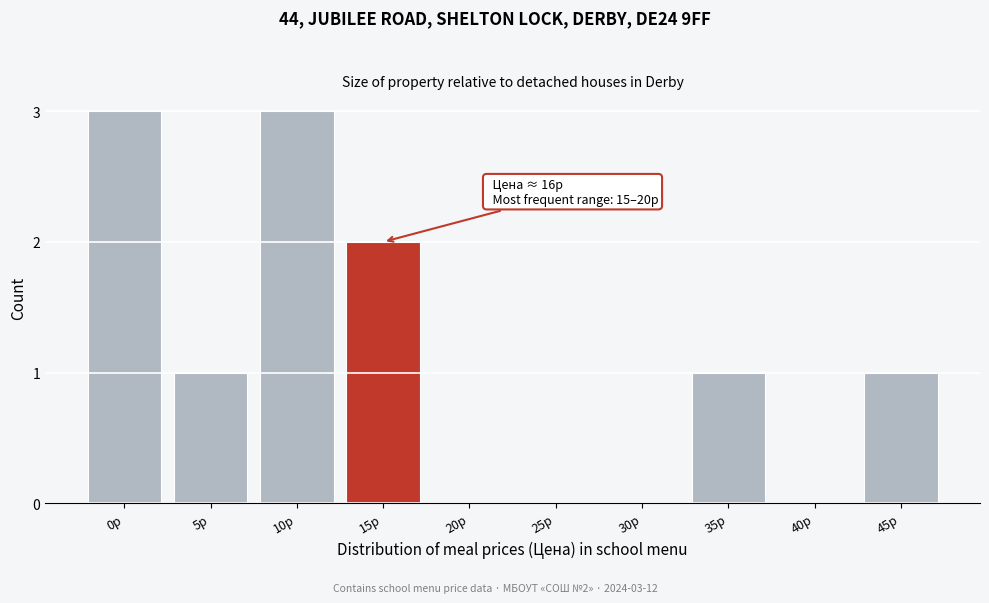

Reading left to right, what are all the values shown in this chart?

0p=3	5p=1	10p=3	15p=2	20p=0	25p=0	30p=0	35p=1	40p=0	45p=1